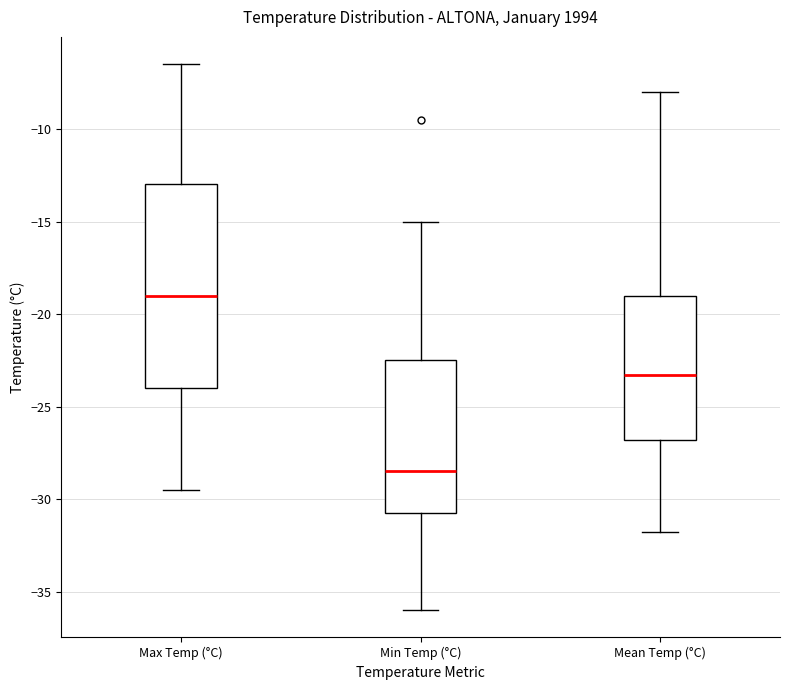

Comparing the boxes themselves (not the whiskers), which one is the tallest?

Max Temp (°C)